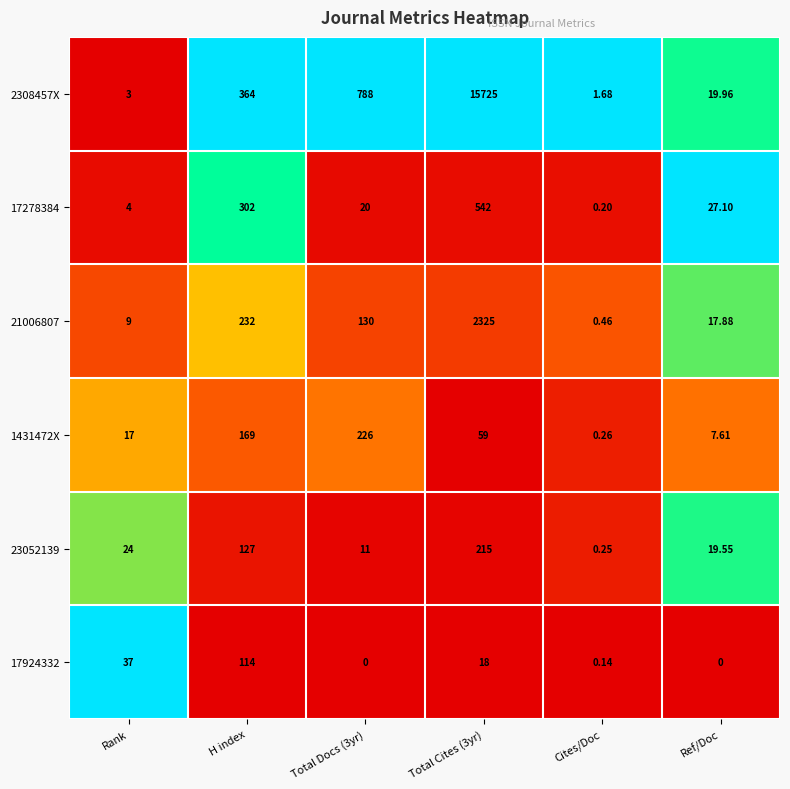

At which category is the sum across all series the highest?

Total Cites (3yr)